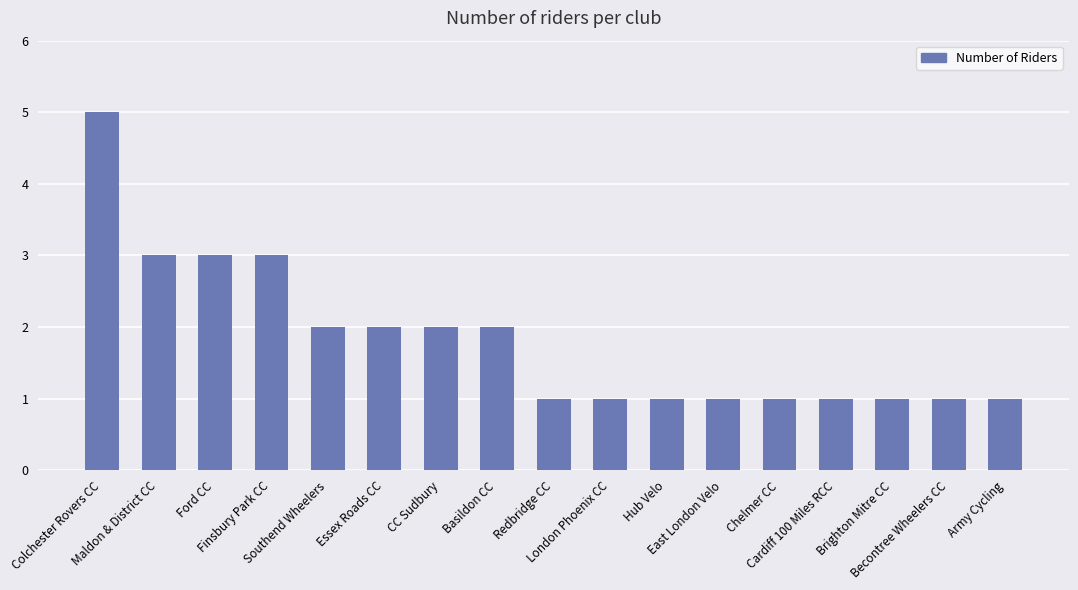

Which category has the highest value across all series?

Colchester Rovers CC